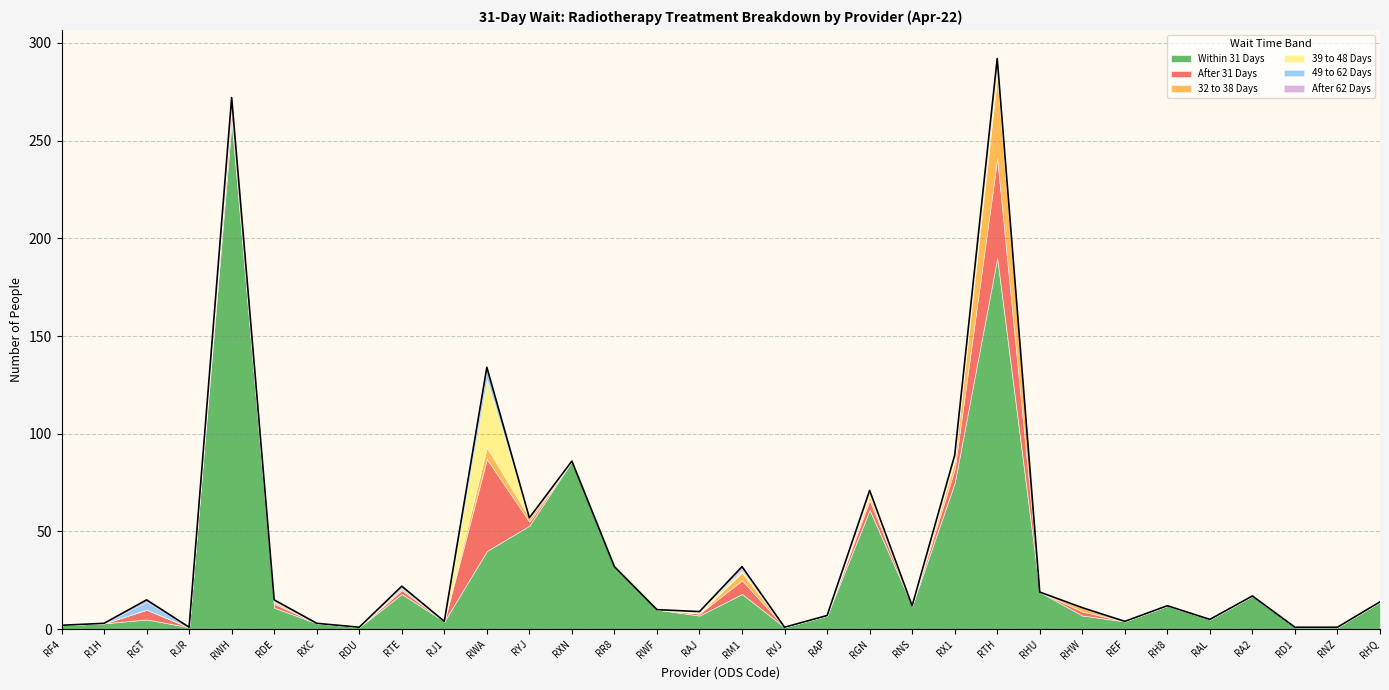

Where is 32 to 38 Days nearest to the value 21?

RWA